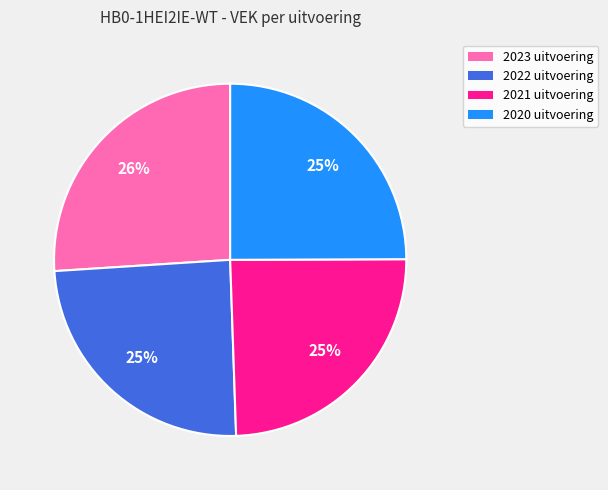

Which category has the biggest portion of the pie?

2023 uitvoering